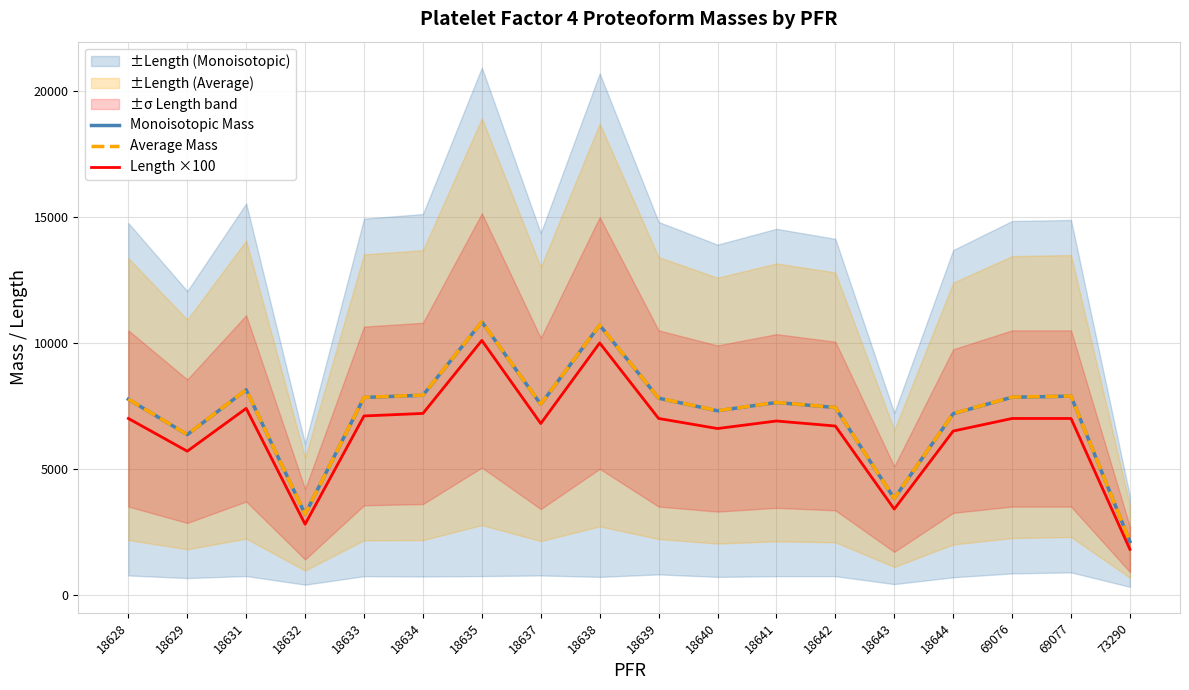

What is the value of the Length ×100 point at the 15th from the left?

6500.0